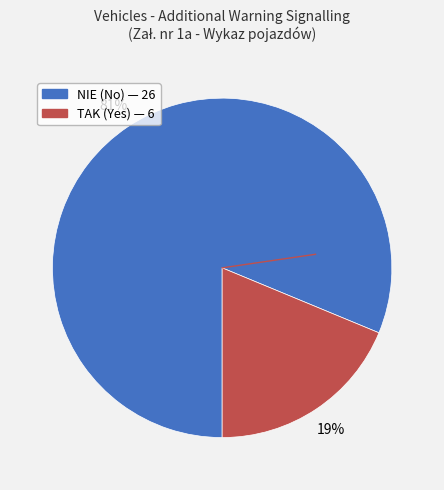

Which slice is the smallest?

TAK